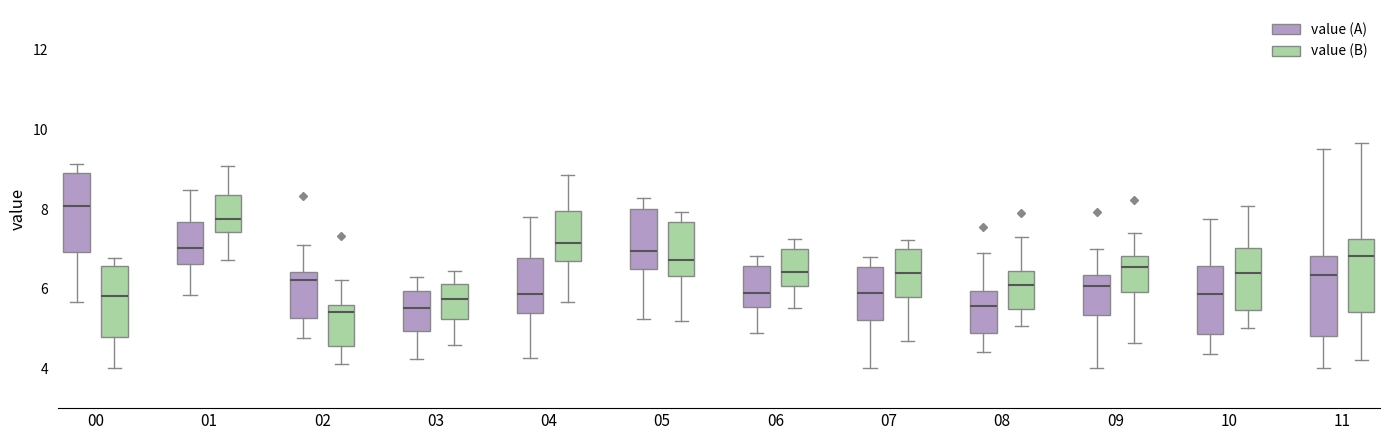

Reading left to right, read every box against the y-axis: the position of its median line, the range the box covers, and the ends of its whiskers. The values are not printed on the chart, so give them approximately, as read against the axis.

00 (value (A)): median 8.0, box 7.0 to 9.0, whiskers 5.6 to 9.2
00 (value (B)): median 5.8, box 4.8 to 6.6, whiskers 4.0 to 6.8
01 (value (A)): median 7.0, box 6.6 to 7.6, whiskers 5.8 to 8.4
01 (value (B)): median 7.8, box 7.4 to 8.4, whiskers 6.8 to 9.0
02 (value (A)): median 6.2, box 5.2 to 6.4, whiskers 4.8 to 7.2
02 (value (B)): median 5.4, box 4.6 to 5.6, whiskers 4.2 to 6.2
03 (value (A)): median 5.6, box 5.0 to 6.0, whiskers 4.2 to 6.2
03 (value (B)): median 5.8, box 5.2 to 6.2, whiskers 4.6 to 6.4
04 (value (A)): median 5.8, box 5.4 to 6.8, whiskers 4.2 to 7.8
04 (value (B)): median 7.2, box 6.6 to 8.0, whiskers 5.6 to 8.8
05 (value (A)): median 7.0, box 6.4 to 8.0, whiskers 5.2 to 8.2
05 (value (B)): median 6.8, box 6.4 to 7.6, whiskers 5.2 to 8.0
06 (value (A)): median 5.8, box 5.6 to 6.6, whiskers 4.8 to 6.8
06 (value (B)): median 6.4, box 6.0 to 7.0, whiskers 5.6 to 7.2
07 (value (A)): median 5.8, box 5.2 to 6.6, whiskers 4.0 to 6.8
07 (value (B)): median 6.4, box 5.8 to 7.0, whiskers 4.6 to 7.2
08 (value (A)): median 5.6, box 4.8 to 6.0, whiskers 4.4 to 6.8
08 (value (B)): median 6.2, box 5.4 to 6.4, whiskers 5.0 to 7.2
09 (value (A)): median 6.0, box 5.4 to 6.4, whiskers 4.0 to 7.0
09 (value (B)): median 6.6, box 6.0 to 6.8, whiskers 4.6 to 7.4
10 (value (A)): median 5.8, box 4.8 to 6.6, whiskers 4.4 to 7.8
10 (value (B)): median 6.4, box 5.4 to 7.0, whiskers 5.0 to 8.0
11 (value (A)): median 6.4, box 4.8 to 6.8, whiskers 4.0 to 9.4
11 (value (B)): median 6.8, box 5.4 to 7.2, whiskers 4.2 to 9.6